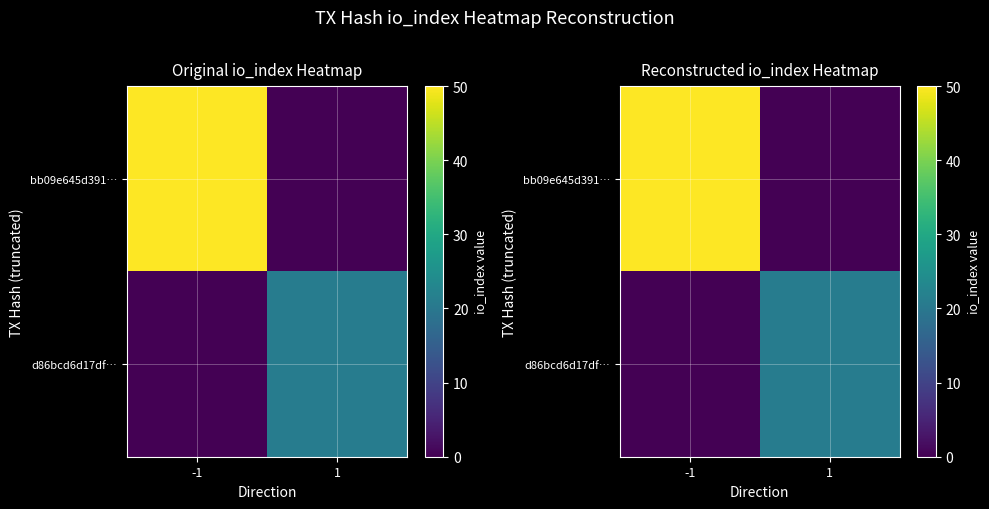

How many categories are shown in the chart?

2